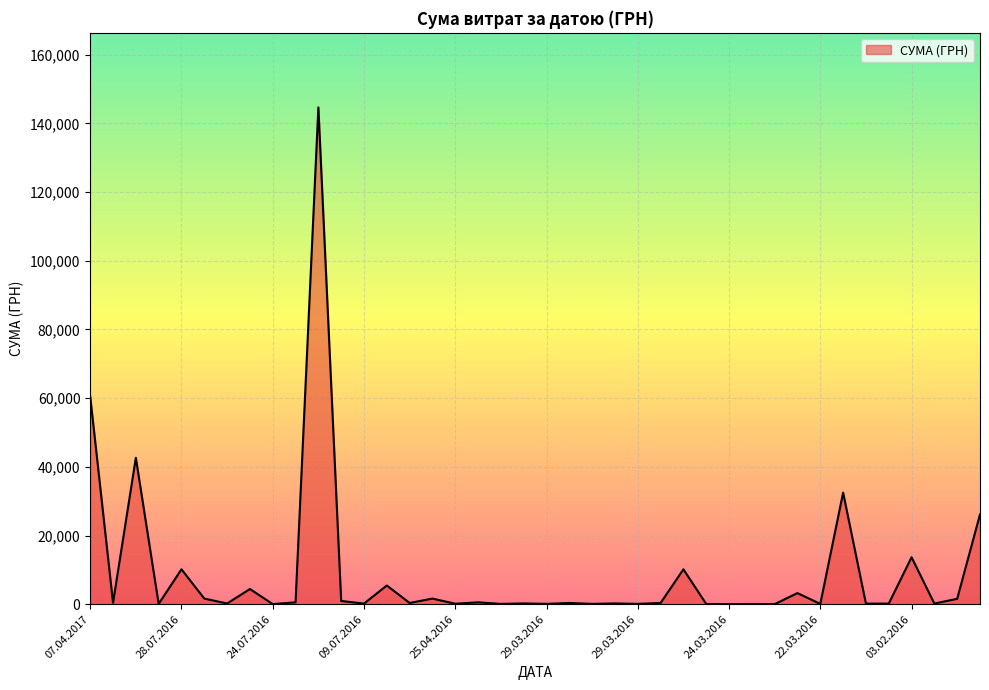

What is the maximum value shown in the chart?

144670.2